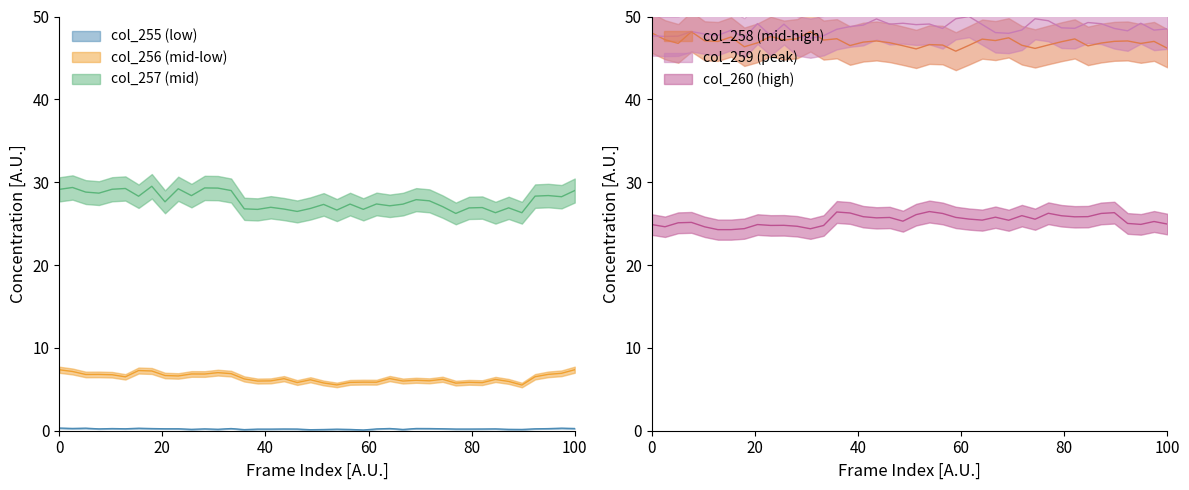

Reading right to left, what are all the values shown in this chart?

col_255: 0.3	0.3	0.3	0.2	0.2	0.2	0.2	0.2	0.2	0.2	0.2	0.3	0.3	0.2	0.3	0.2	0.1	0.2	0.2	0.1	0.1	0.2	0.2	0.2	0.2	0.1	0.3	0.2	0.2	0.2	0.2	0.2	0.3	0.3	0.2	0.3	0.2	0.3	0.3	0.3
col_256: 7.4	6.9	6.8	6.5	5.5	5.9	6.2	5.8	5.8	5.7	6.2	6.0	6.1	6.0	6.3	5.9	5.9	5.8	5.5	5.8	6.1	5.8	6.3	6.0	6.0	6.2	6.9	7.0	6.8	6.9	6.6	6.7	7.2	7.3	6.5	6.8	6.8	6.8	7.2	7.4
col_257: 29.0	28.2	28.4	28.3	26.3	26.9	26.3	26.9	26.9	26.2	27.1	27.8	27.9	27.4	27.2	27.4	26.7	27.4	26.6	27.3	26.8	26.5	26.8	27.0	26.7	26.8	29.0	29.3	29.3	28.4	29.2	27.6	29.5	28.3	29.2	29.1	28.7	28.8	29.4	29.1
col_258: 46.2	47.0	46.7	47.0	47.0	46.8	46.5	47.3	47.0	46.6	46.1	46.5	47.4	47.1	47.3	46.5	45.8	46.6	46.6	46.1	46.5	46.8	47.0	46.9	46.5	47.3	47.2	48.2	47.3	47.1	47.6	46.8	46.3	47.5	47.0	47.1	48.2	46.8	47.2	48.0
col_259: 48.5	48.4	49.2	48.3	48.6	49.1	49.3	48.6	48.6	49.5	49.7	48.4	48.0	48.1	49.0	50.0	49.7	48.6	49.1	49.0	49.2	49.1	49.7	49.0	48.8	48.5	47.7	47.4	47.7	49.1	47.7	49.1	47.4	48.3	47.7	47.9	48.2	47.6	47.6	47.7
col_260: 24.9	25.3	24.9	25.0	26.3	26.2	25.8	25.8	25.9	26.2	25.5	26.0	25.4	25.8	25.4	25.5	25.7	26.2	26.5	26.1	25.3	25.7	25.7	25.8	26.3	26.4	24.8	24.4	24.7	24.8	24.8	24.9	24.4	24.3	24.3	24.6	25.1	25.1	24.6	24.9